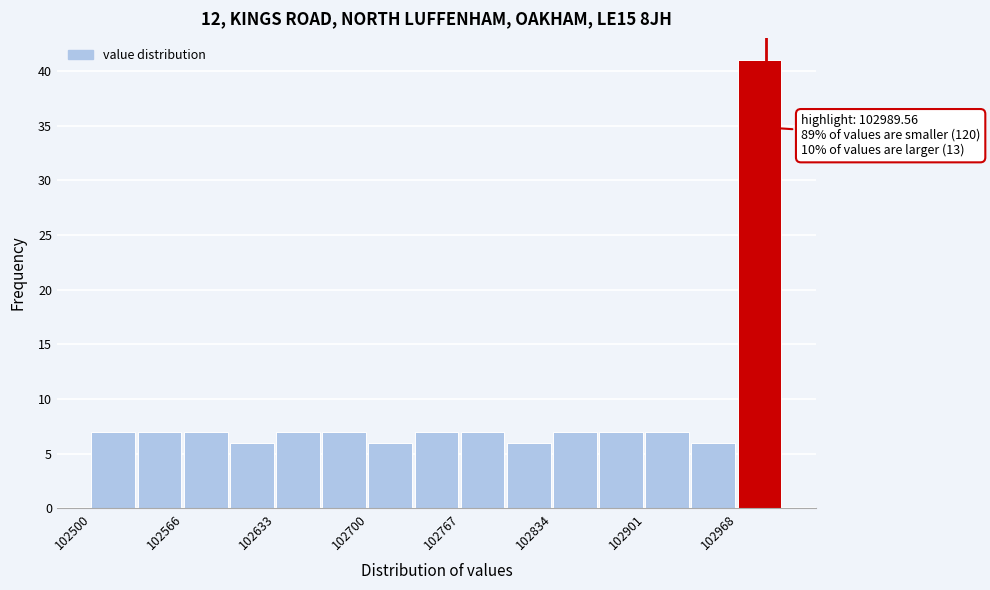

Around what value on the x-axis is the tallest bar? Give the approximate position of its centre, as read against the axis.

102980